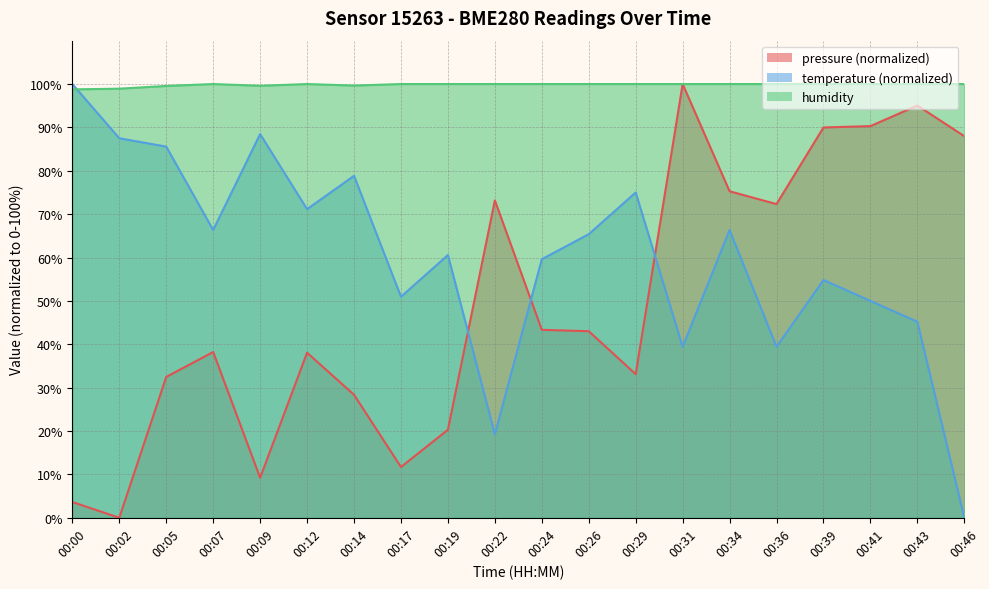

What are all the series names shown in the legend?

pressure, temperature, humidity